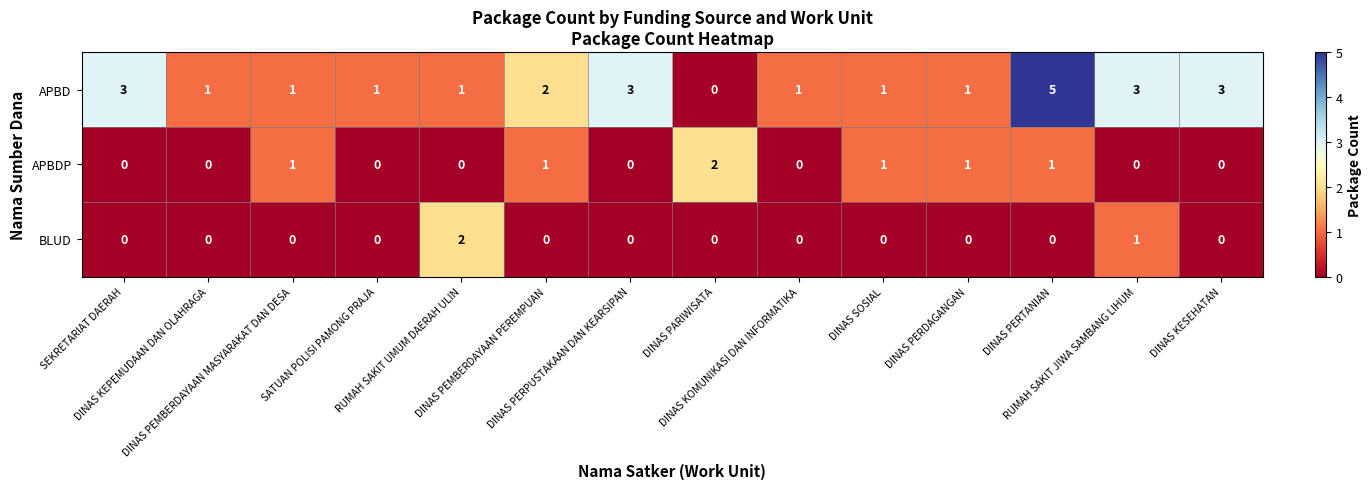

List the series in order of their overall mean, highest first.

APBD, APBDP, BLUD